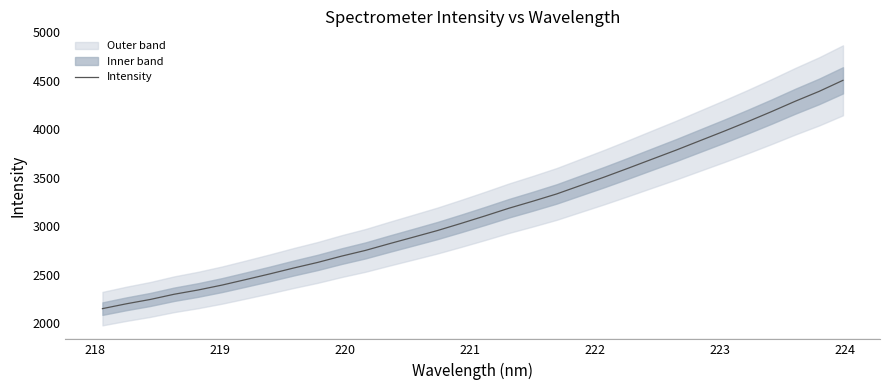

What is the average value?

3159.3